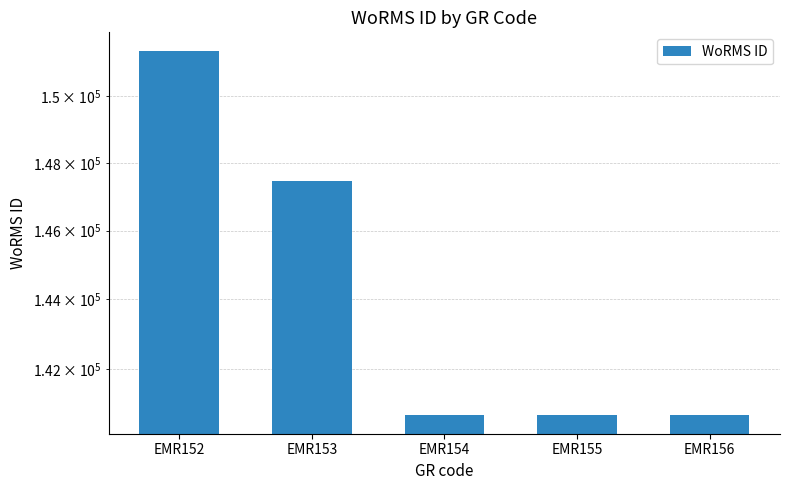

Between EMR156 and EMR155, which is larger?

EMR156